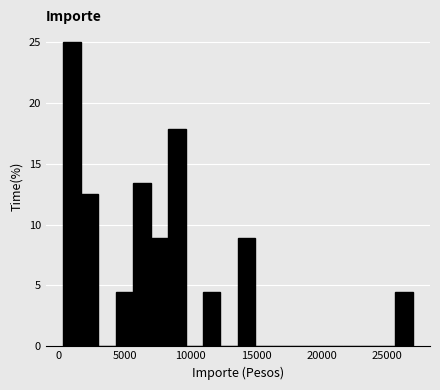

Around what value on the x-axis is the tallest bar? Give the approximate position of its centre, as read against the axis.

1000